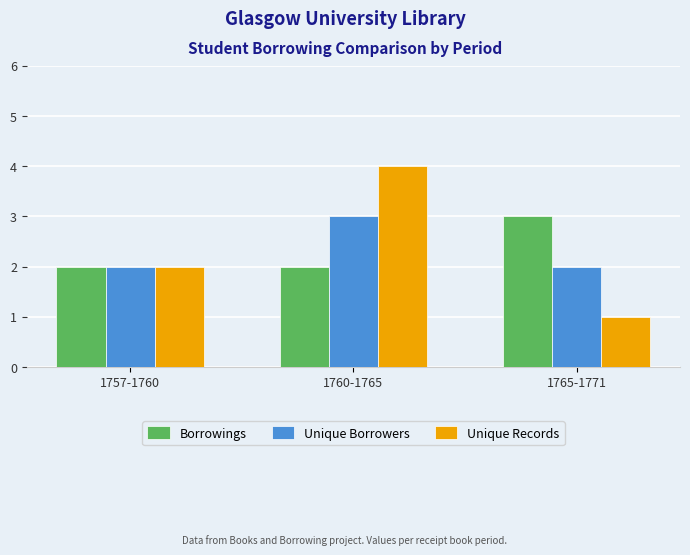

True or false: Unique Borrowers has a value of 4 at 1760-1765.

False